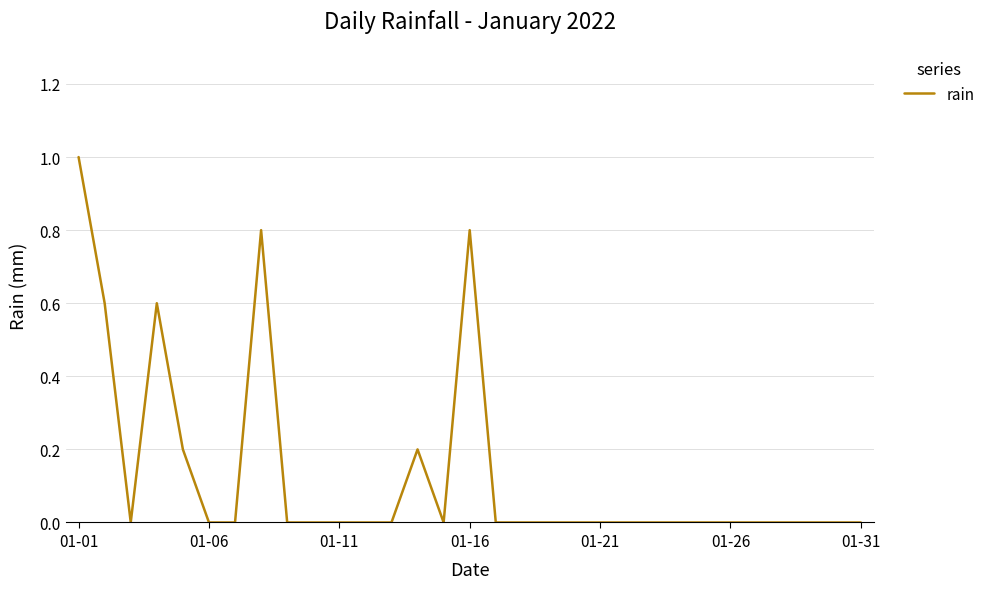

How many series are shown in this chart?

1